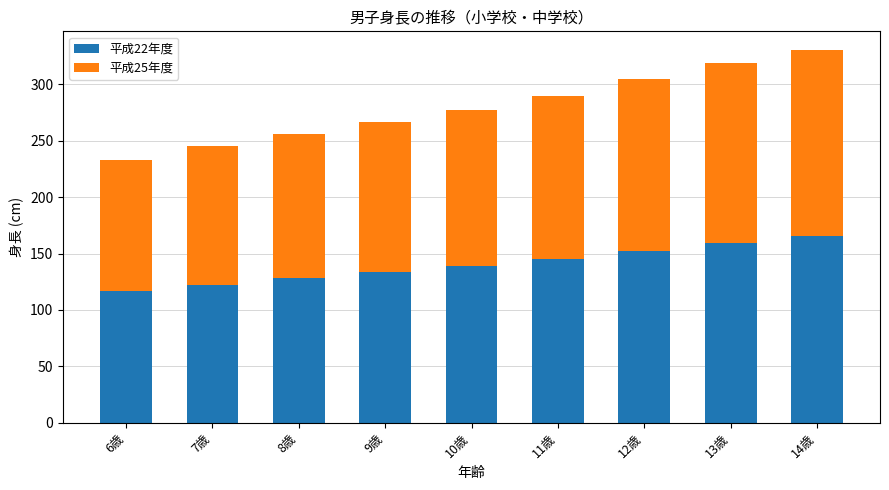

True or false: 平成22年度 has a value of 296.1 at 14歳.

False